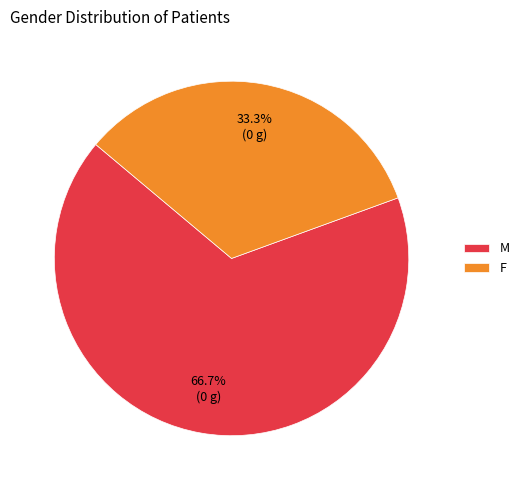

Which slice represents more than half of the pie?

M